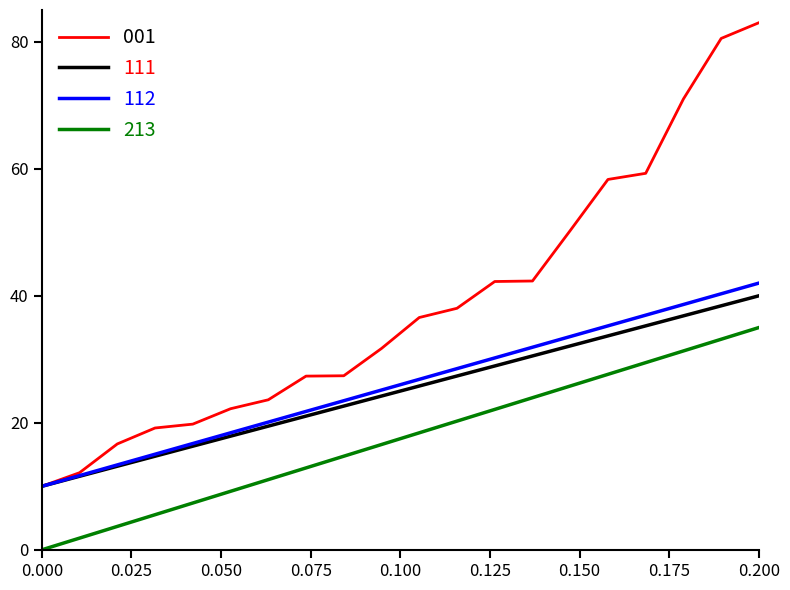

What is the maximum value shown in the chart?

83.0